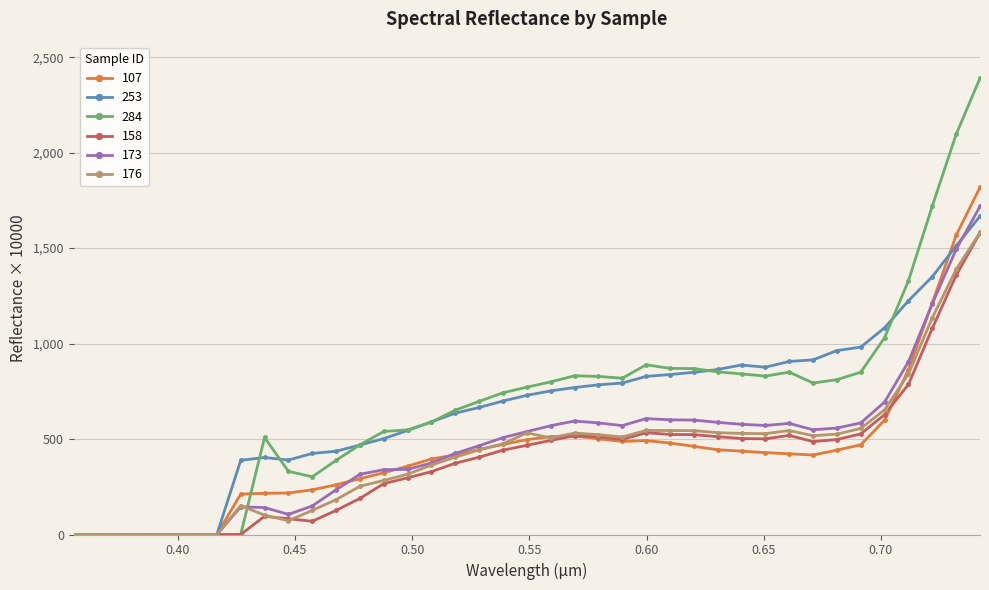

What is the highest value of the 107 series?

1818.8